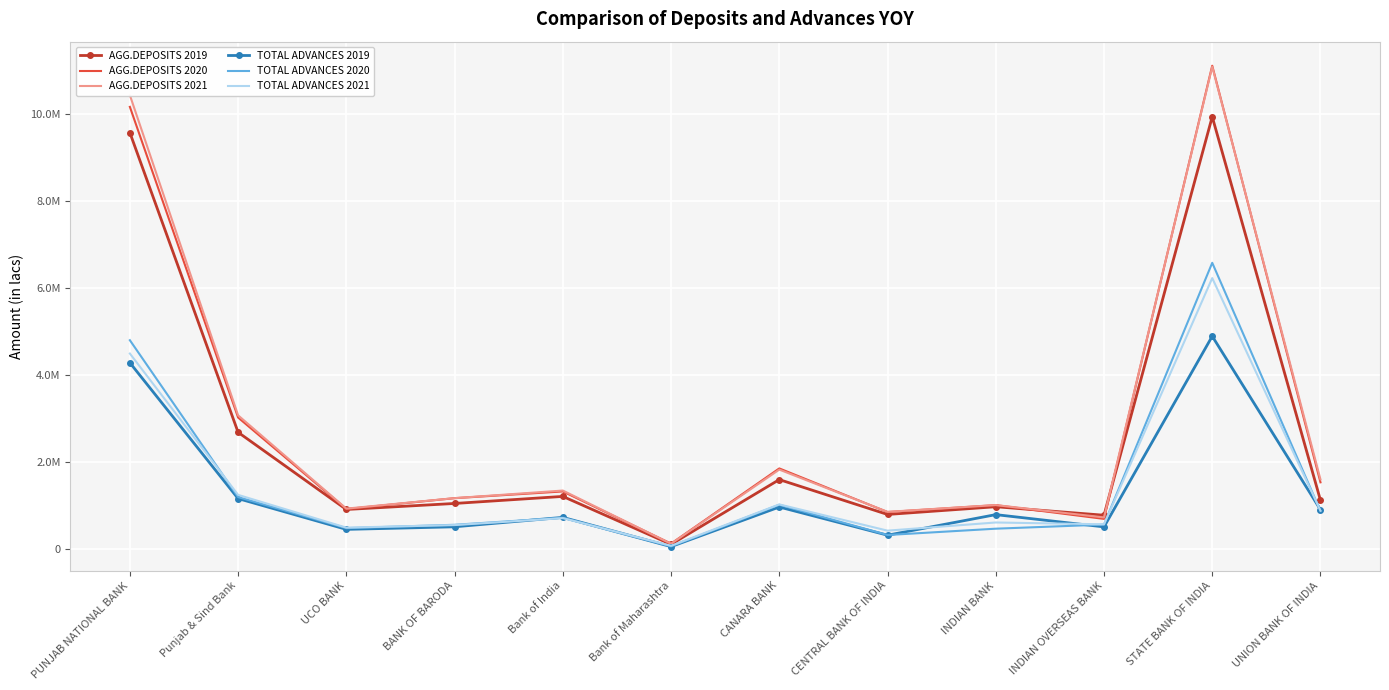

At which label does AGG.DEPOSITS 2020 reach its minimum?

Bank of Maharashtra